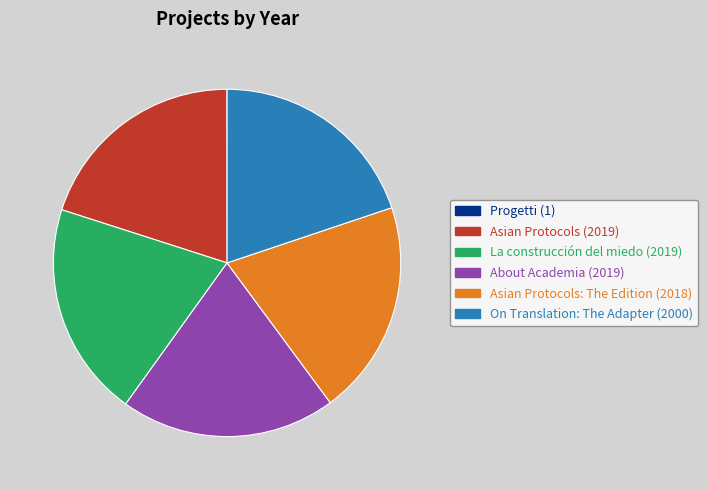

What is the ratio of the value at Asian Protocols: The Edition (2018) to the value at La construcción del miedo (2019)?

1.0